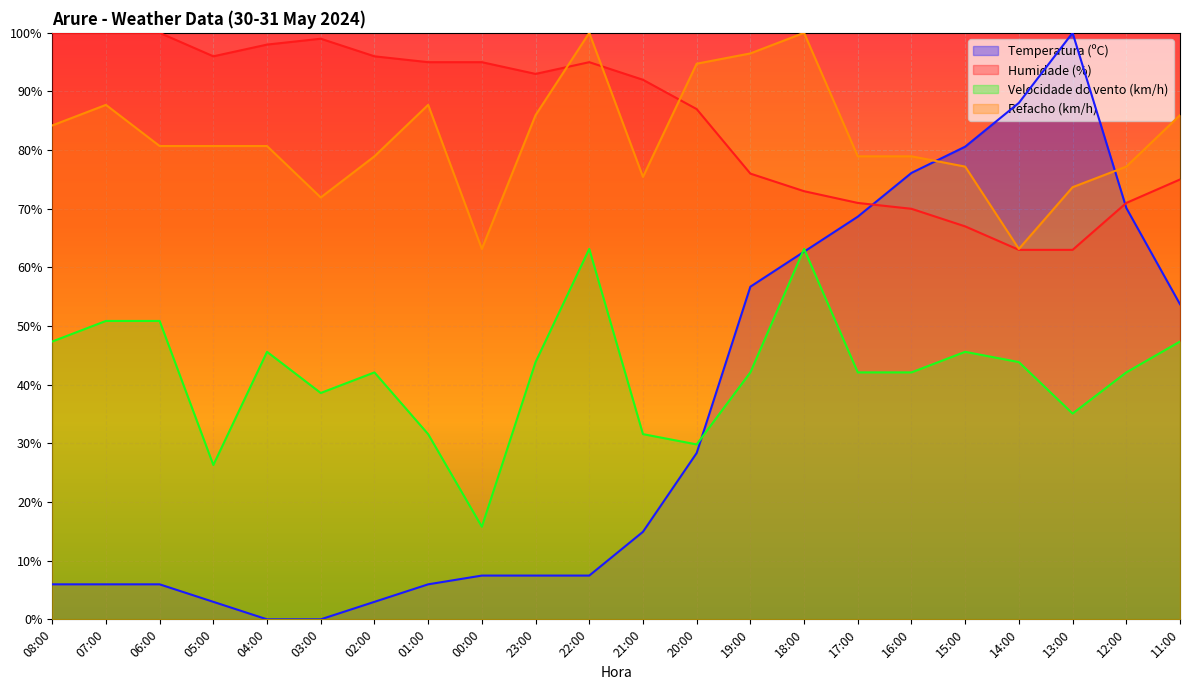

What is the label of the 5th point from the left?

04:00